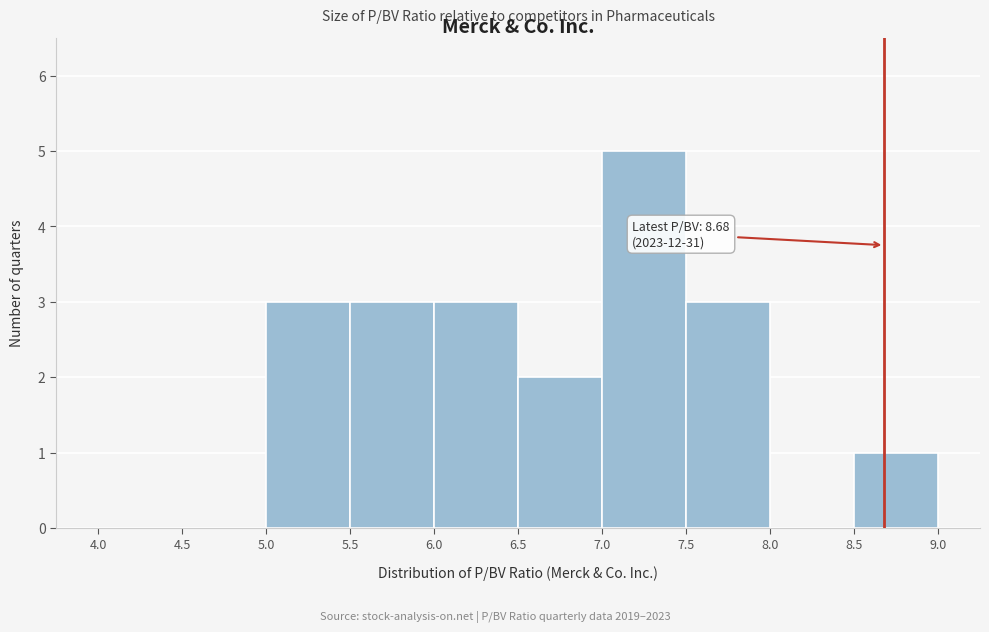

Which range on the x-axis has the tallest bar?

7.0 to 7.5